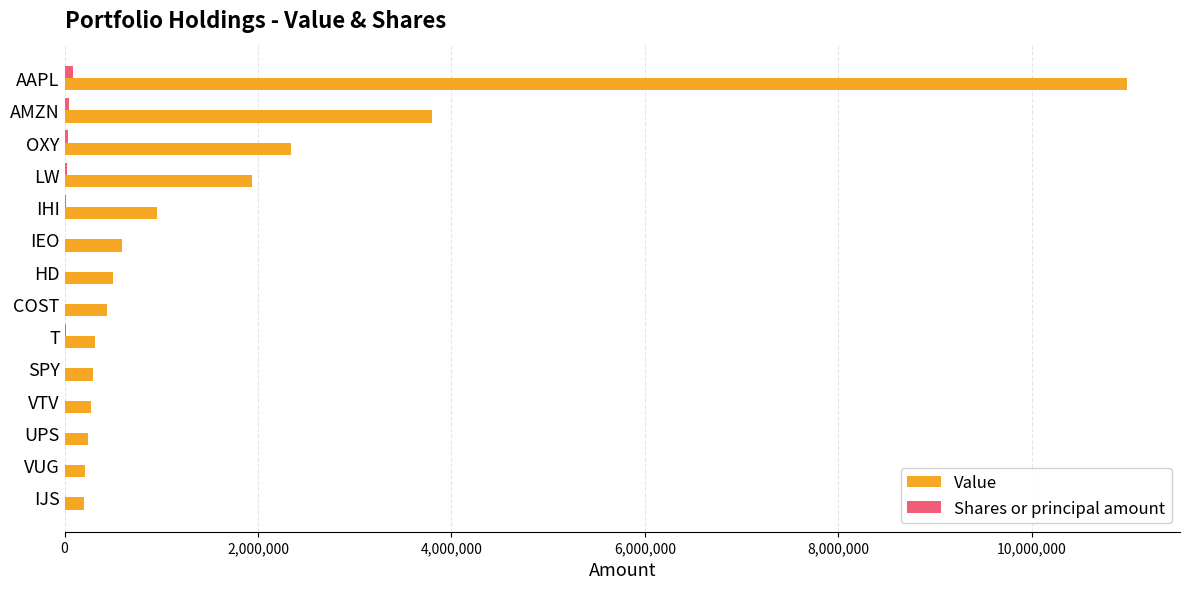

What is the maximum value shown in the chart?

10983466